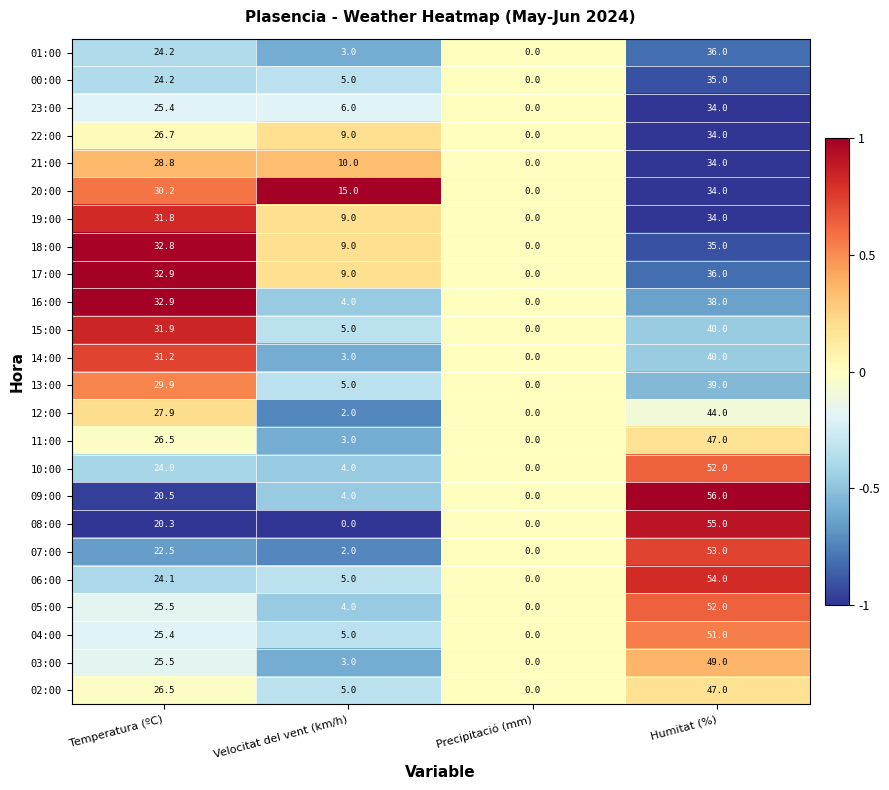

The value of 07:00 at Velocitat del vent (km/h) is 2.0. True or false?

True